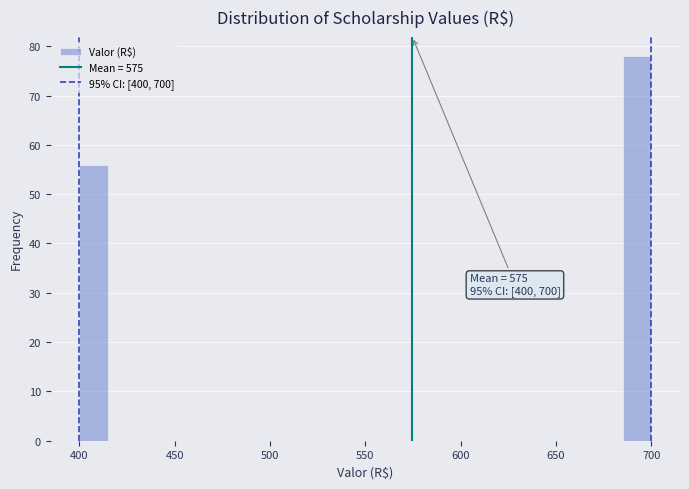

Read against the x-axis, roughly where is the centre of the tallest bar?

695